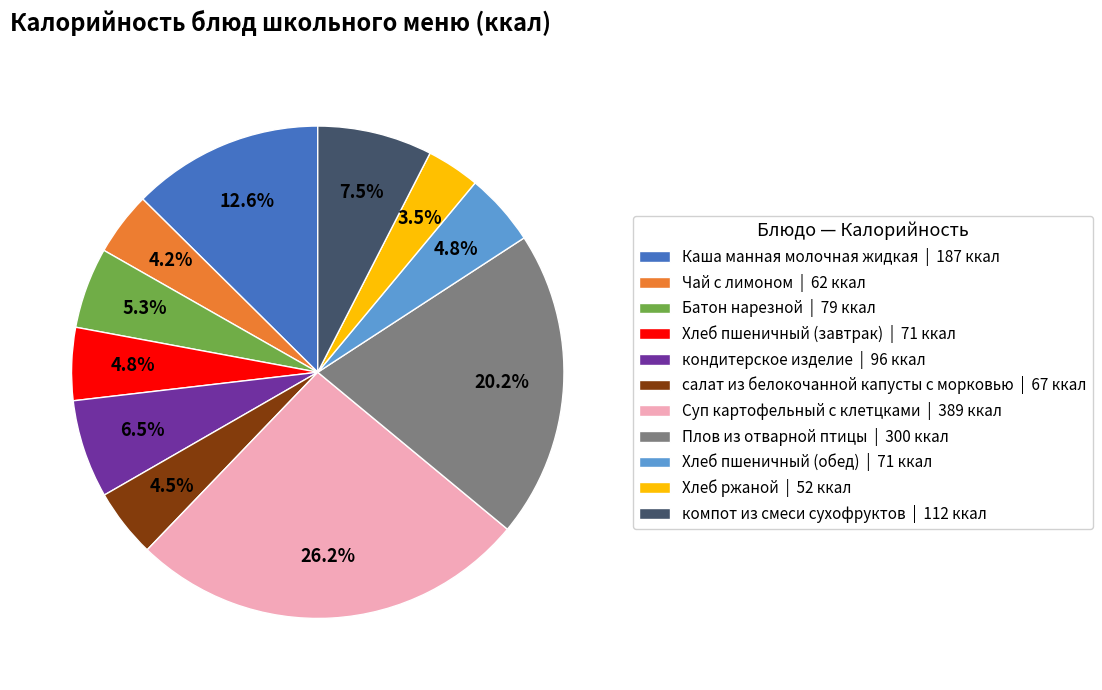

Approximately how many times larger is the value at Батон нарезной | 79 ккал compared to Хлеб пшеничный (завтрак) | 71 ккал?

1.1